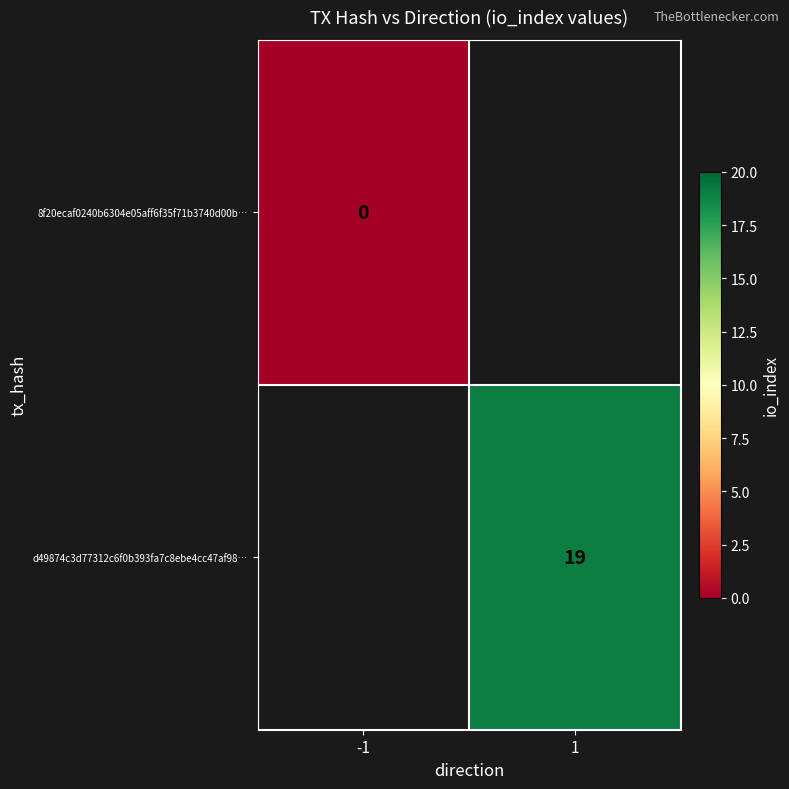

Is it true that d49874c3d77312c6f0b393fa7c8ebe4cc47af98… equals 19 at 1?

True